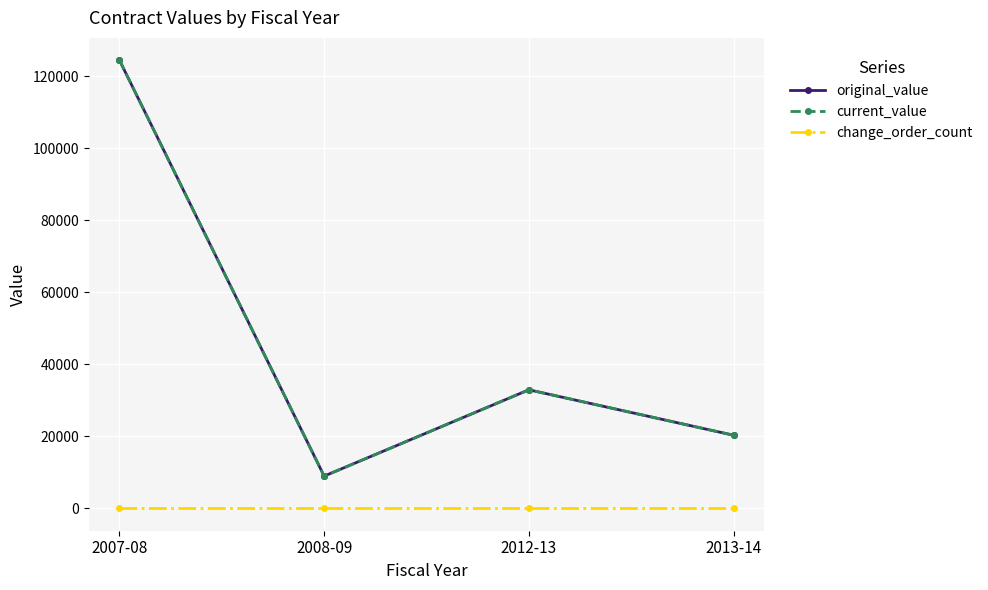

Is this an area chart (filled region under the line)?

No